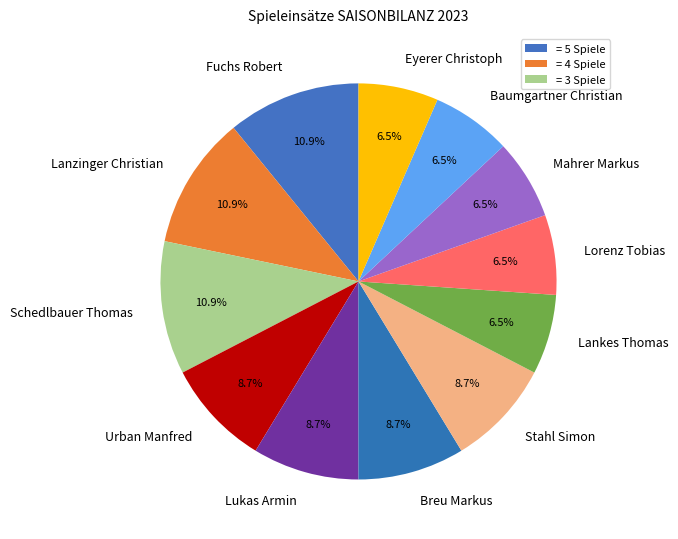

To the nearest percent, what is the average slice percentage?

8%